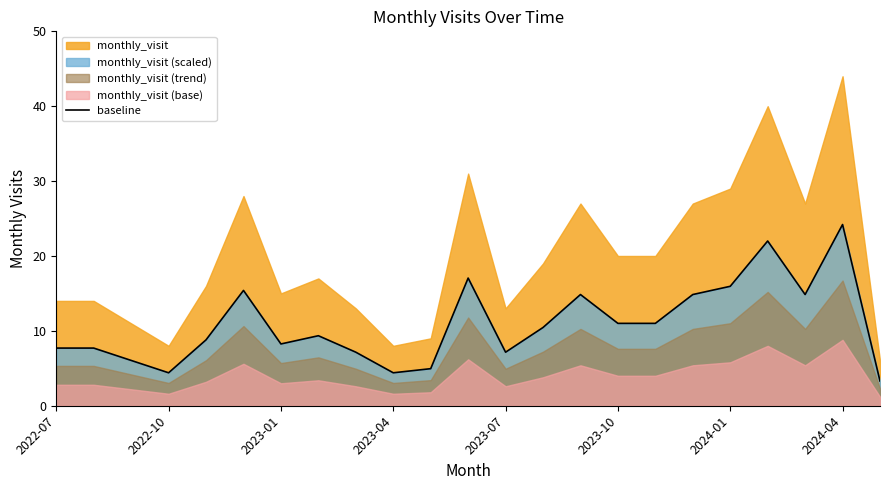

The chart shows a value of 9.5 at 8. True or false?

False